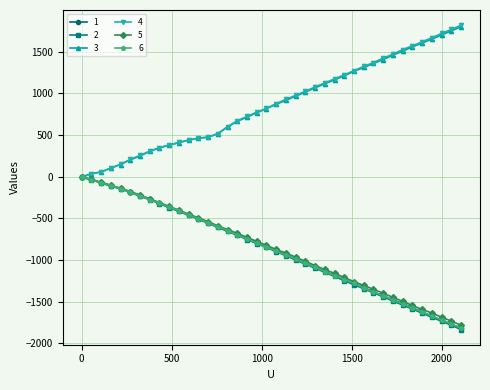

At how many categories does at least one series exceed 842?

20